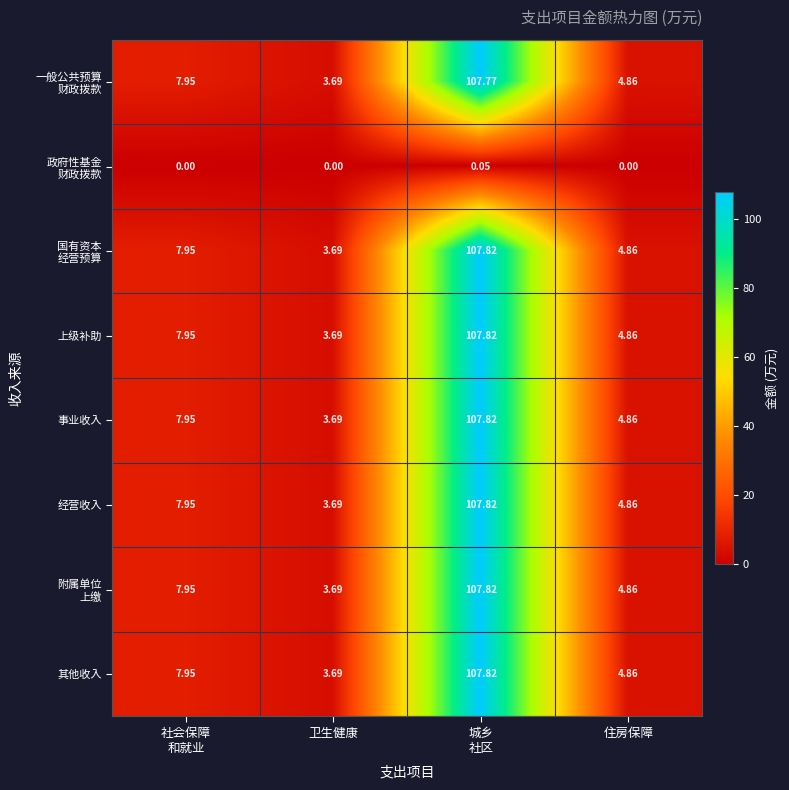

How many categories are shown in the chart?

4